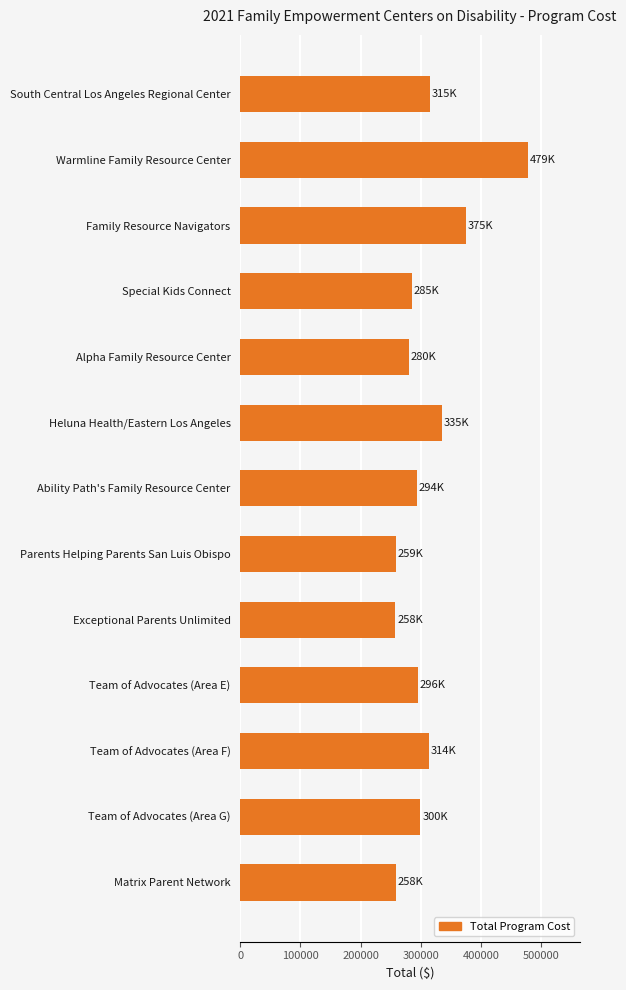

The chart shows a value of 375334 at Family Resource Navigators. True or false?

True